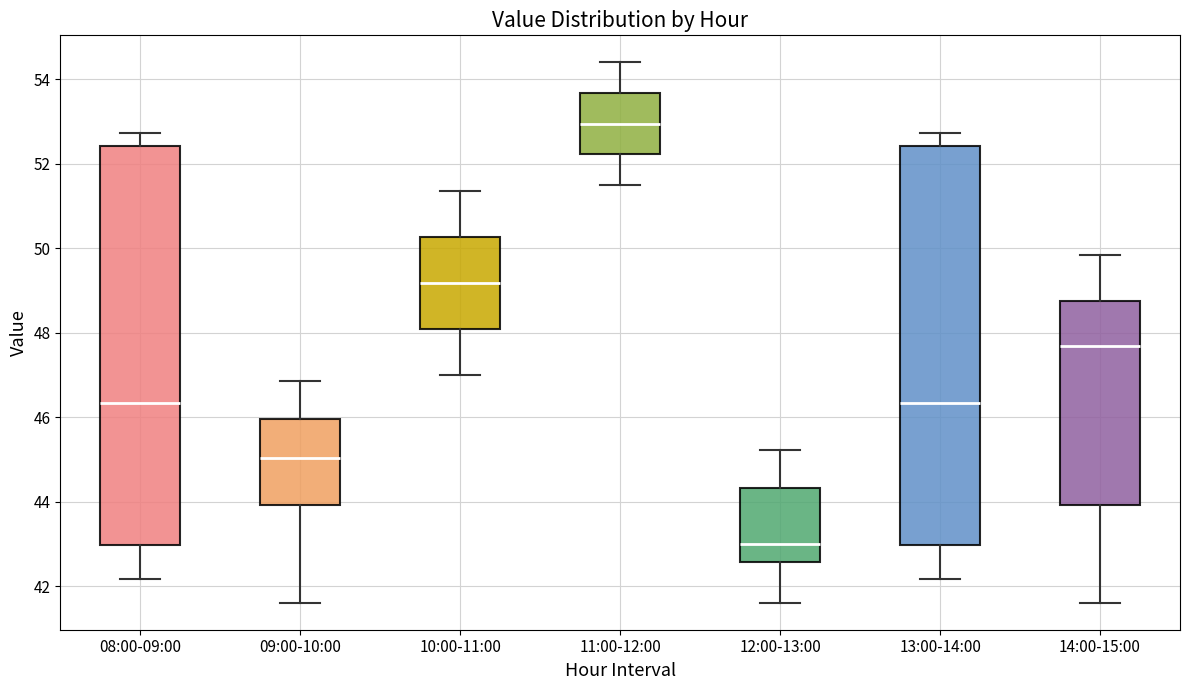

Reading left to right, transcribe this box plot: for each box, give where its median line is, the range the box spans, and where its two whiskers end, as read against the y-axis. The values are not printed on the chart, so give them approximately, as read against the axis.

08:00-09:00: median 46.4, box 43.0 to 52.4, whiskers 42.2 to 52.8
09:00-10:00: median 45.0, box 44.0 to 46.0, whiskers 41.6 to 46.8
10:00-11:00: median 49.2, box 48.0 to 50.2, whiskers 47.0 to 51.4
11:00-12:00: median 53.0, box 52.2 to 53.6, whiskers 51.6 to 54.4
12:00-13:00: median 43.0, box 42.6 to 44.4, whiskers 41.6 to 45.2
13:00-14:00: median 46.4, box 43.0 to 52.4, whiskers 42.2 to 52.8
14:00-15:00: median 47.6, box 44.0 to 48.8, whiskers 41.6 to 49.8